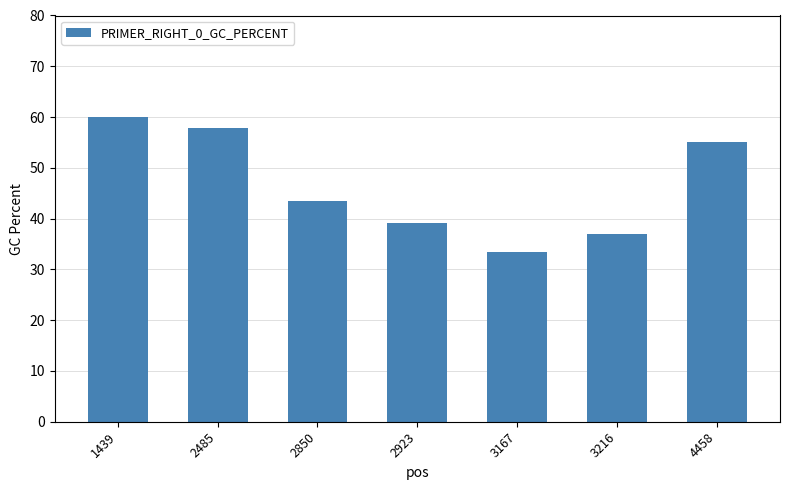

What is the change in value from 3167 to 4458?

+21.7